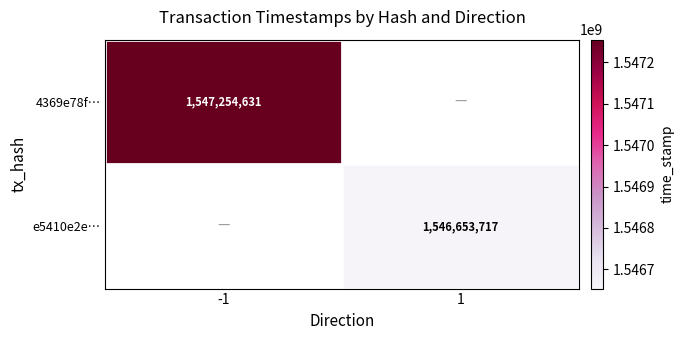

Which category has the lowest value across all series?

1